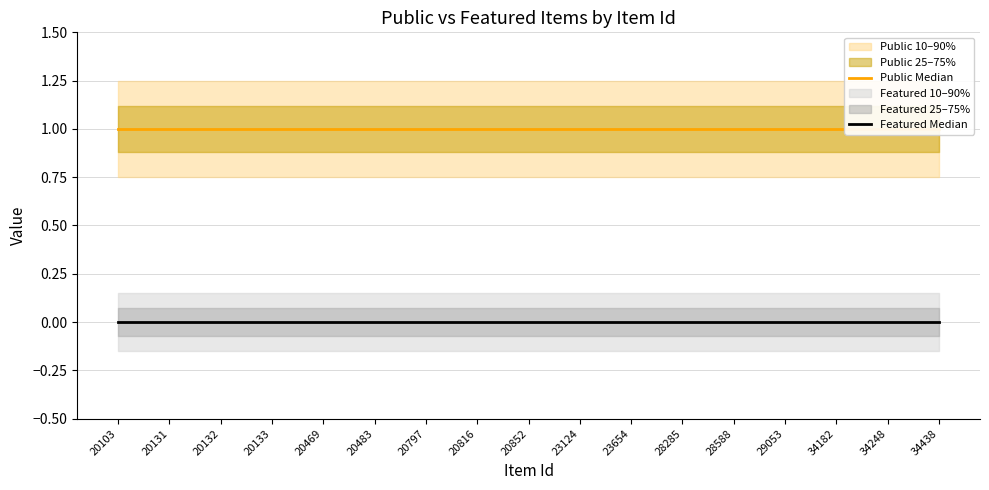

At which label is Public Median closest to 1?

20103